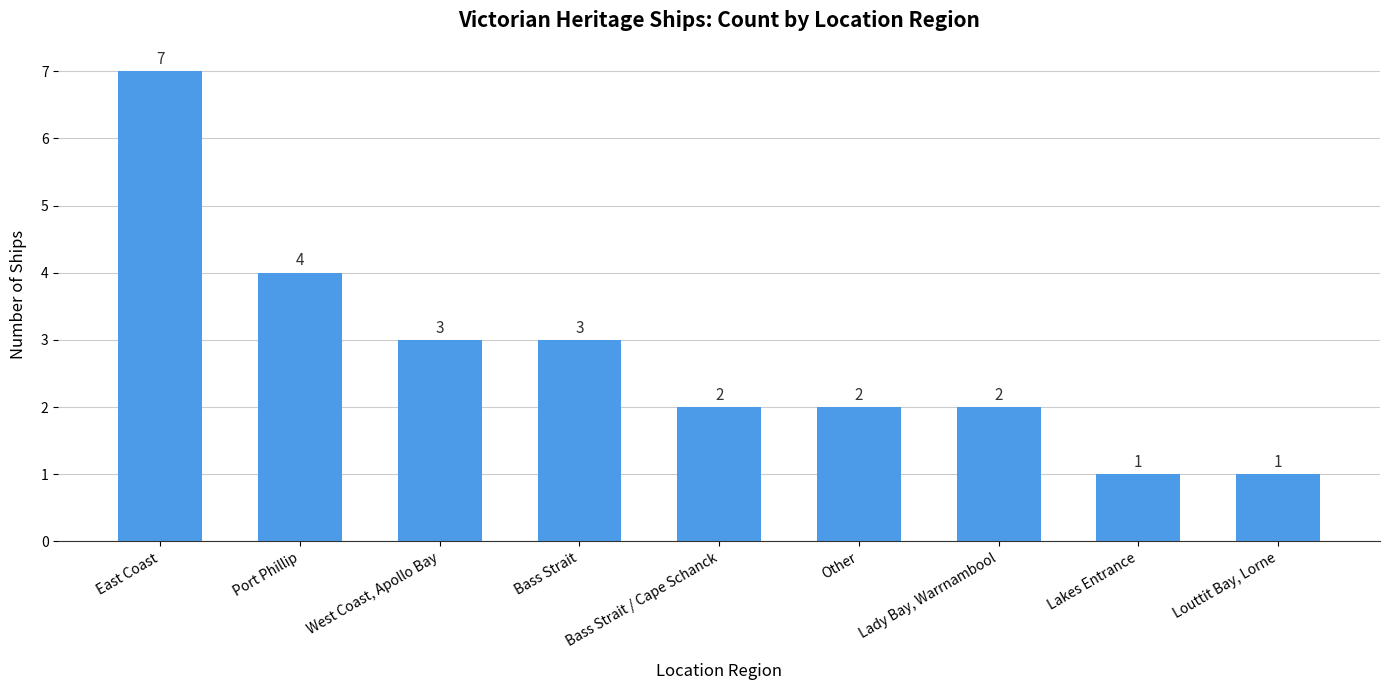

How many data points are less than 2?

2